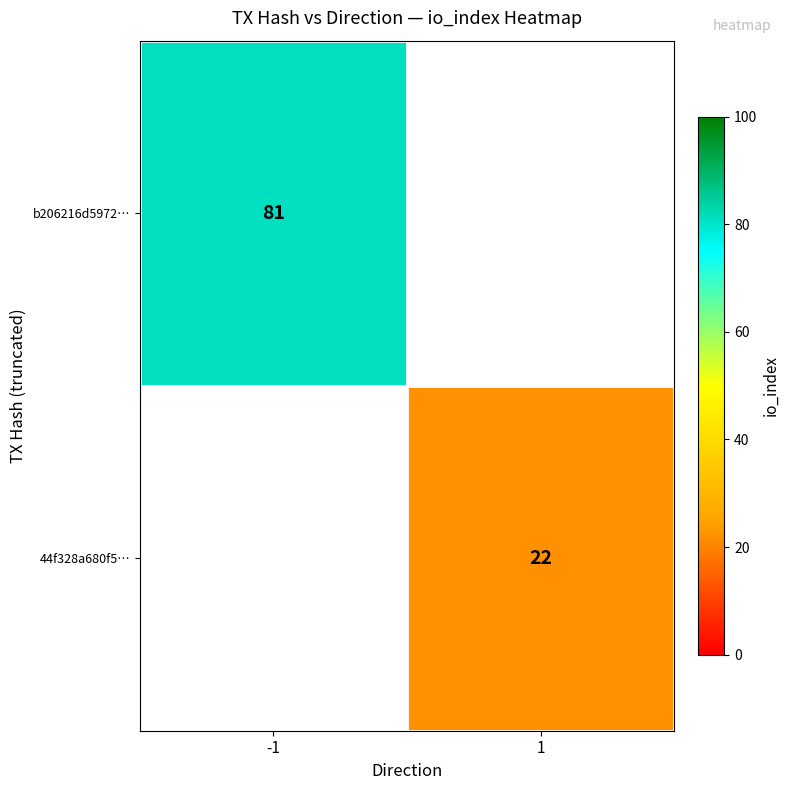

The b206216d5972… series shows 81 at -1. True or false?

True